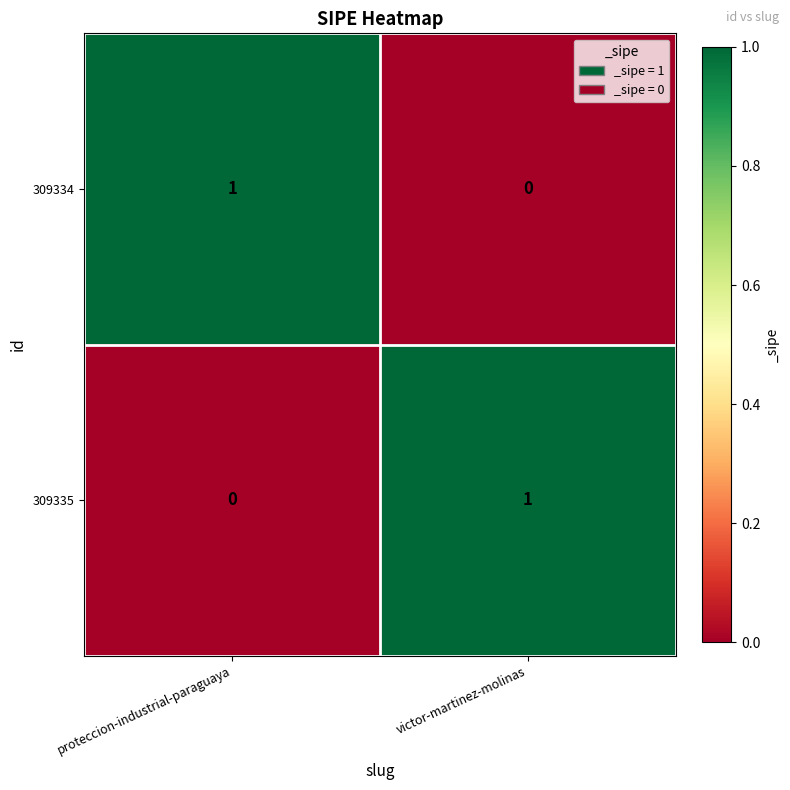

How many distinct data groups are displayed?

2